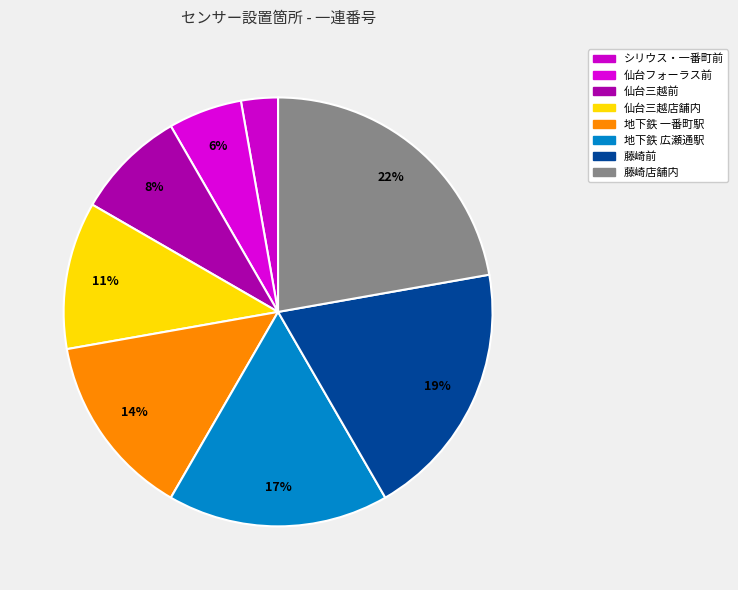

How many segments does this pie chart have?

8